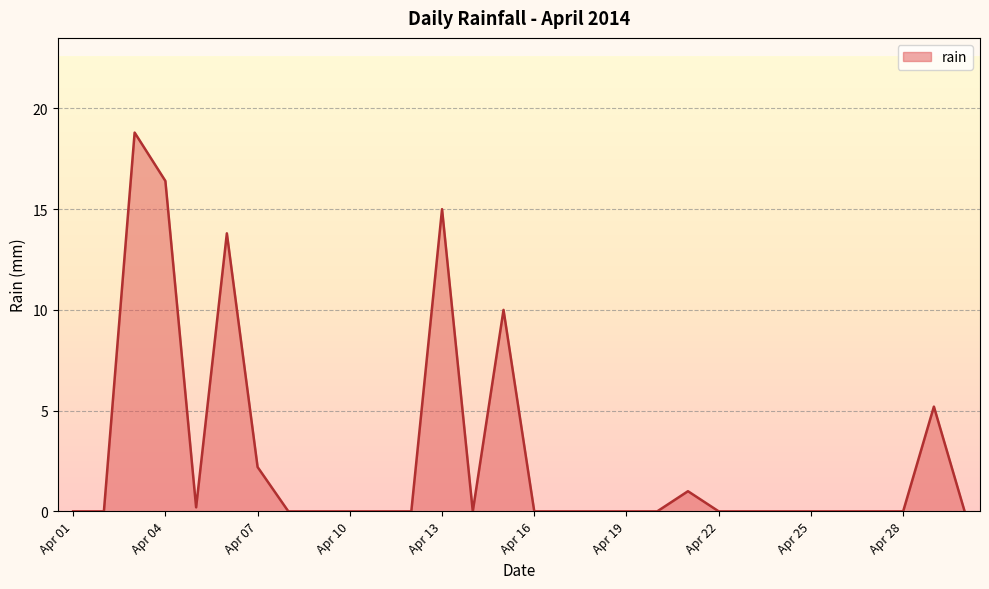

What is the difference between the maximum and minimum values?

18.8